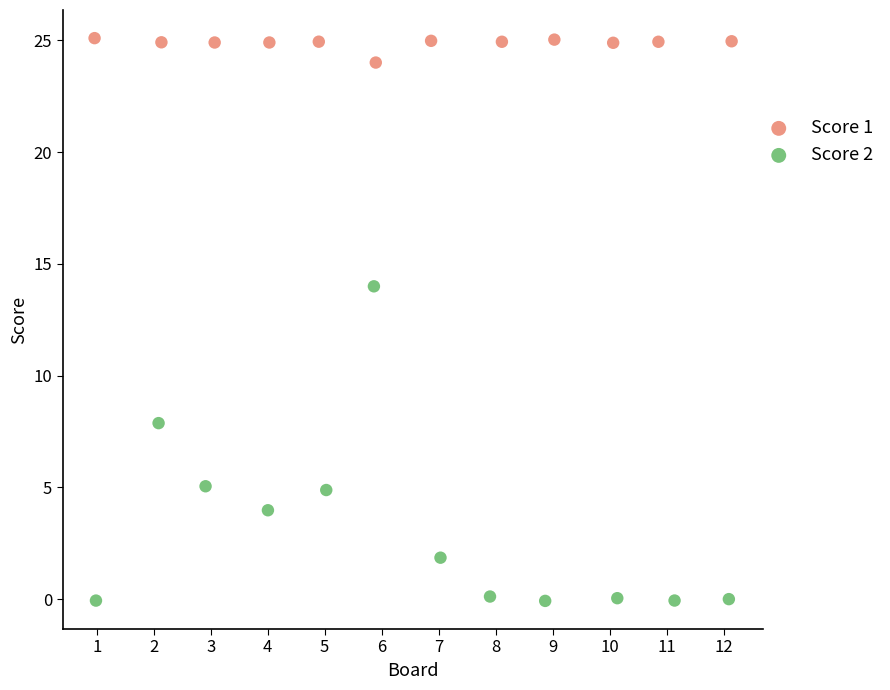

Which series has the largest Y range (max minus min)?

Score 2